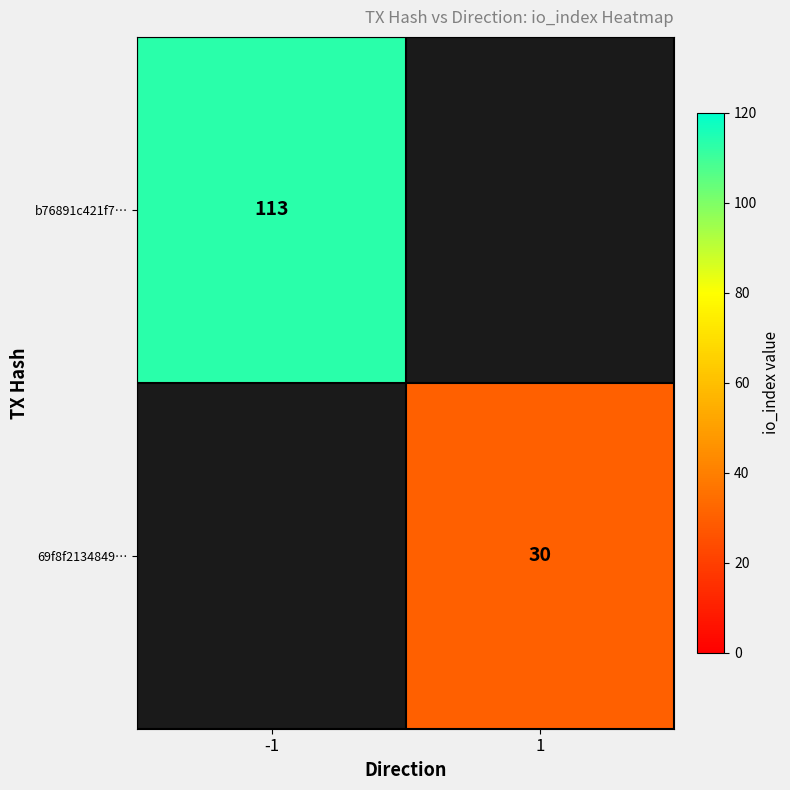

The value of b76891c421f7… at -1 is 113. True or false?

True